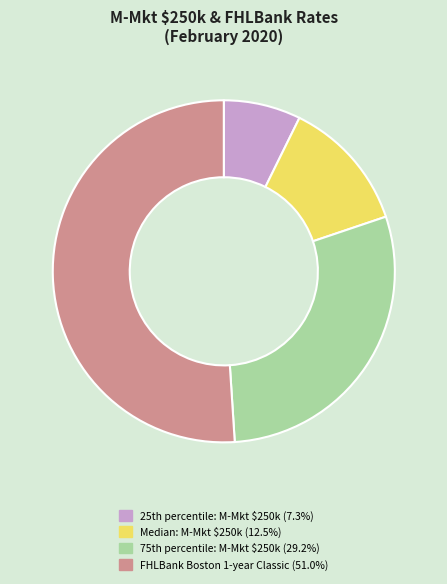

How many segments does this pie chart have?

4